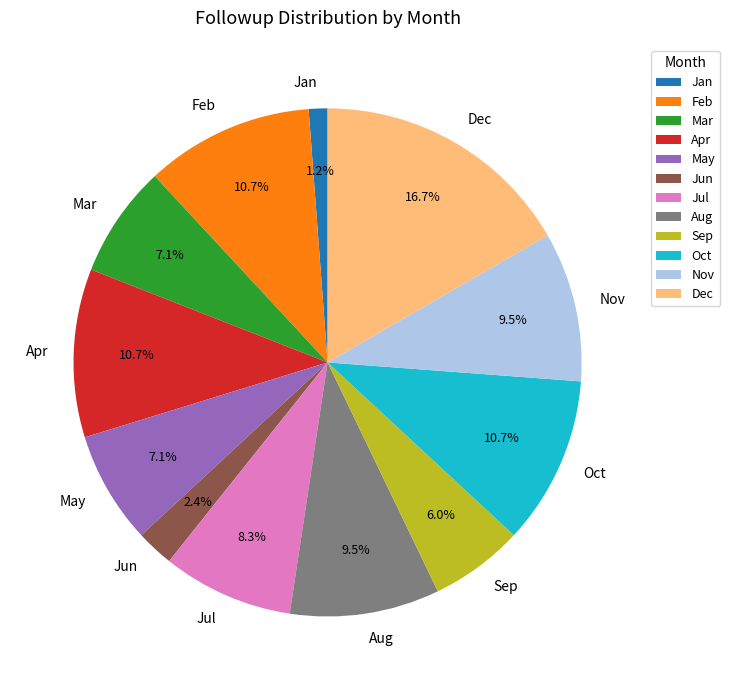

What percentage do Oct and Sep together represent?

16.7%